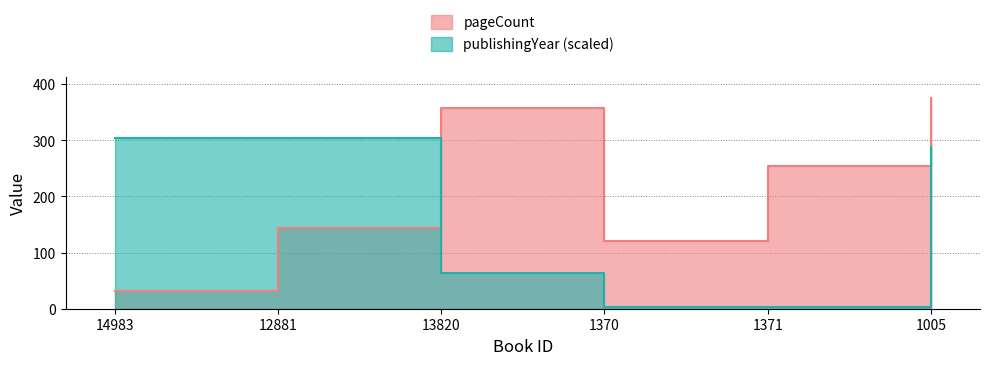

Which has a higher value, 1371 or 13820?

13820